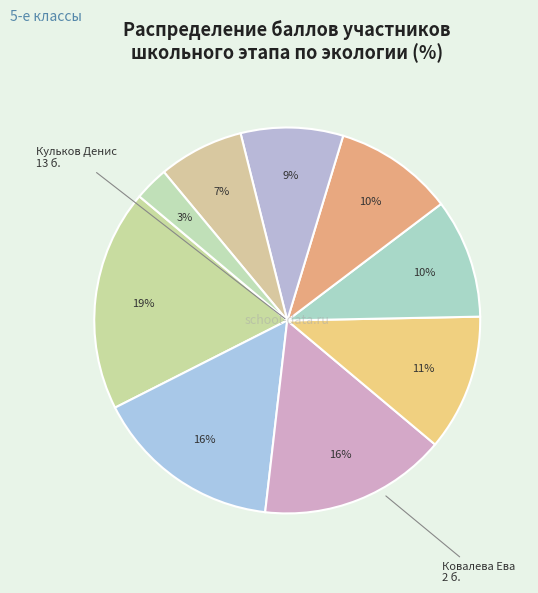

How many slices are in this pie chart?

9